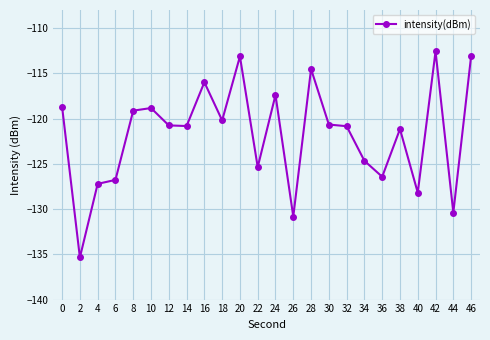

What is the greatest value displayed?

-112.6